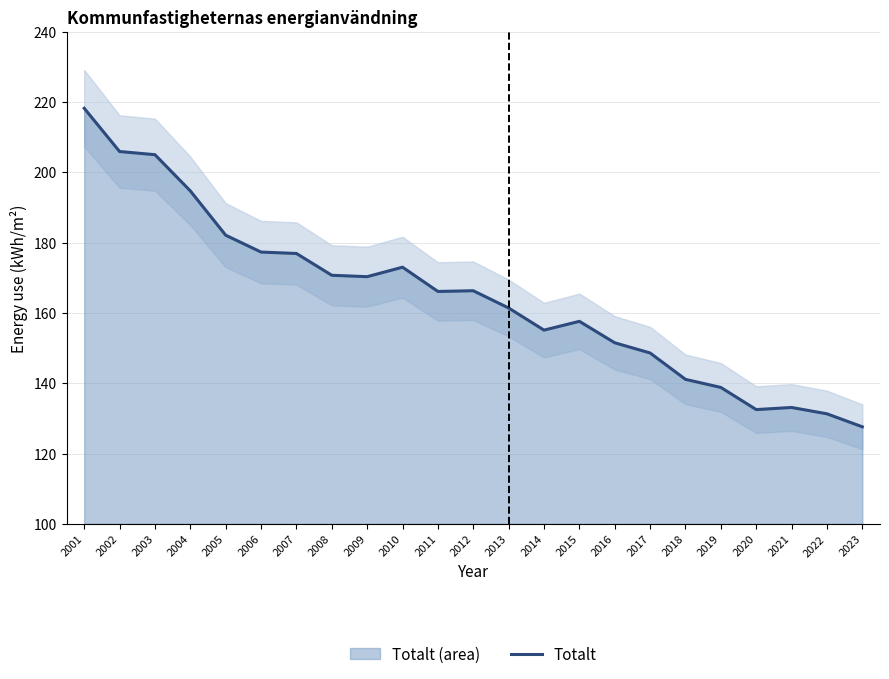

The value of Totalt at 2009 is 170.3. True or false?

True